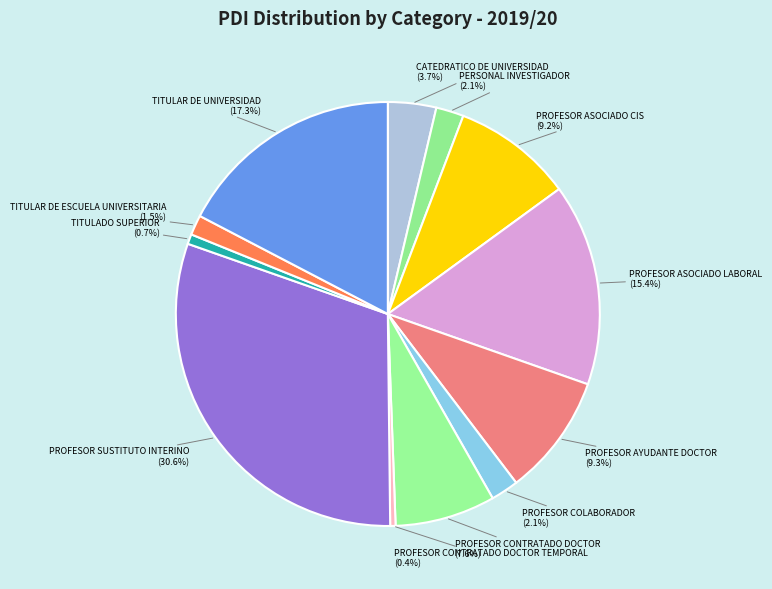

Which has a higher value, PROFESOR COLABORADOR or PROFESOR ASOCIADO LABORAL?

PROFESOR ASOCIADO LABORAL